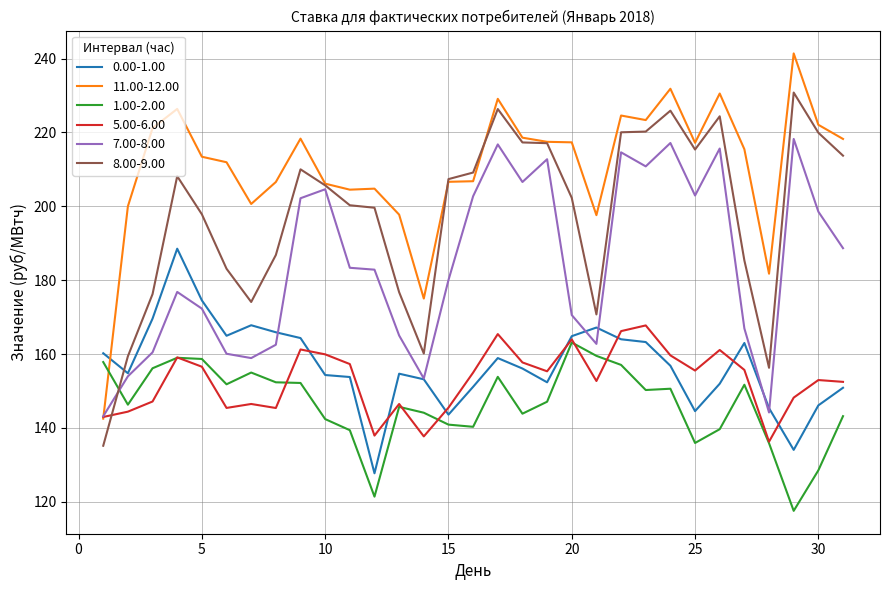

Rank the series by their maximum value, from highest to lowest.

11.00-12.00, 8.00-9.00, 7.00-8.00, 0.00-1.00, 5.00-6.00, 1.00-2.00